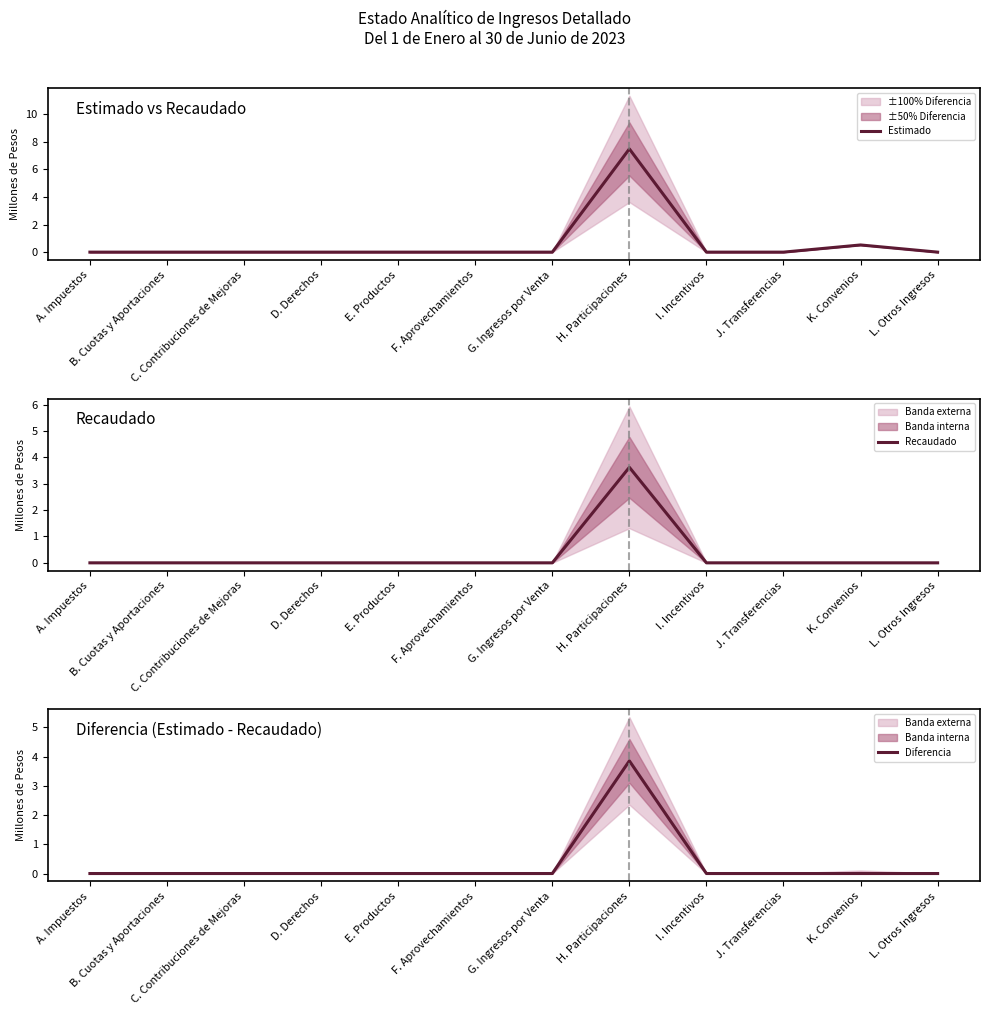

The value of Diferencia at E. Productos is 0.0. True or false?

True